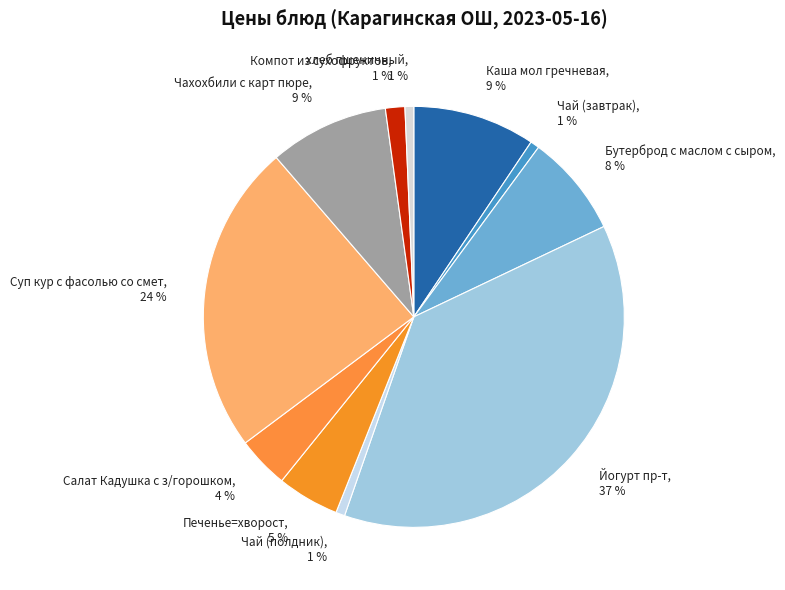

Which slice is the largest?

Йогурт пр-т